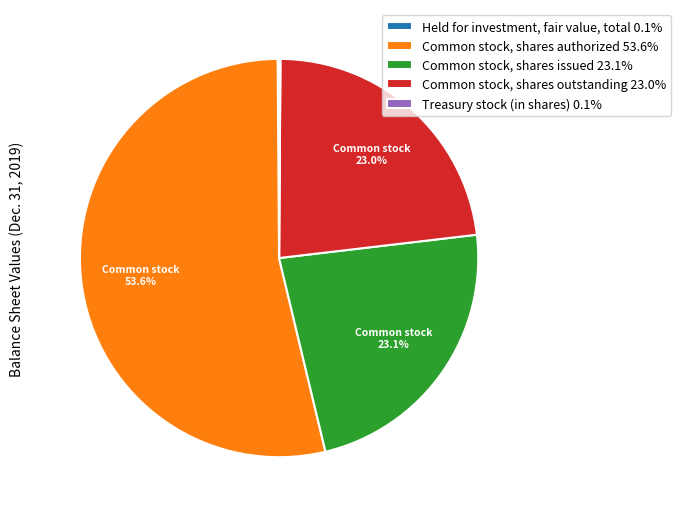

Is the sum of Common stock, shares issued 23.1% and Common stock, shares authorized 53.6% greater than half?

Yes